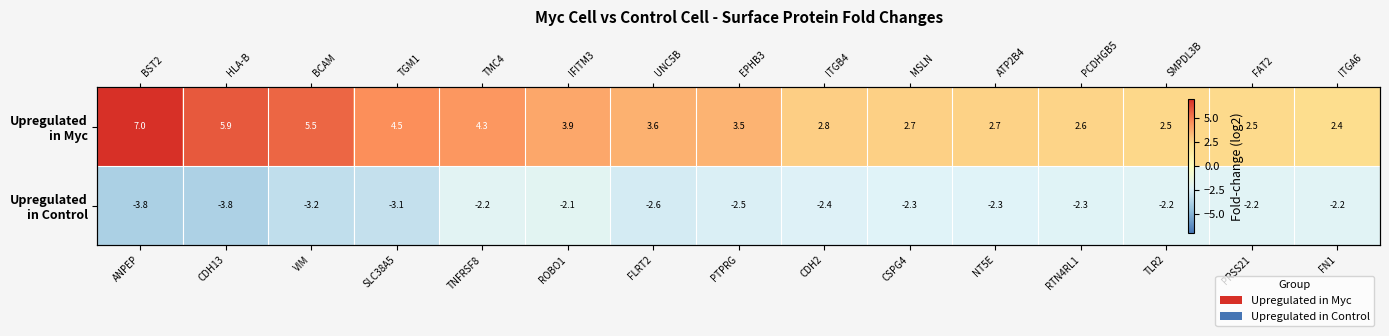

Rank the series at FLRT2 from highest to lowest value.

Upregulated in Myc, Upregulated in Control